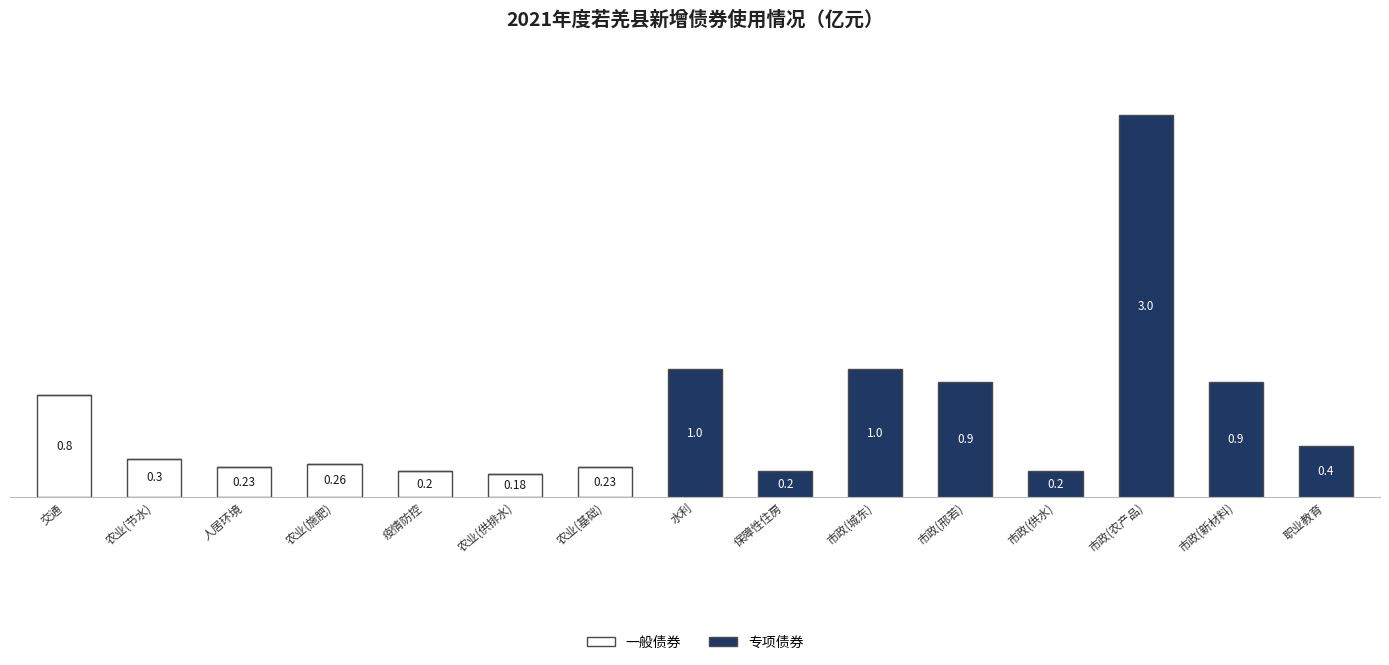

Which category has the highest value in the 一般债券 series?

交通